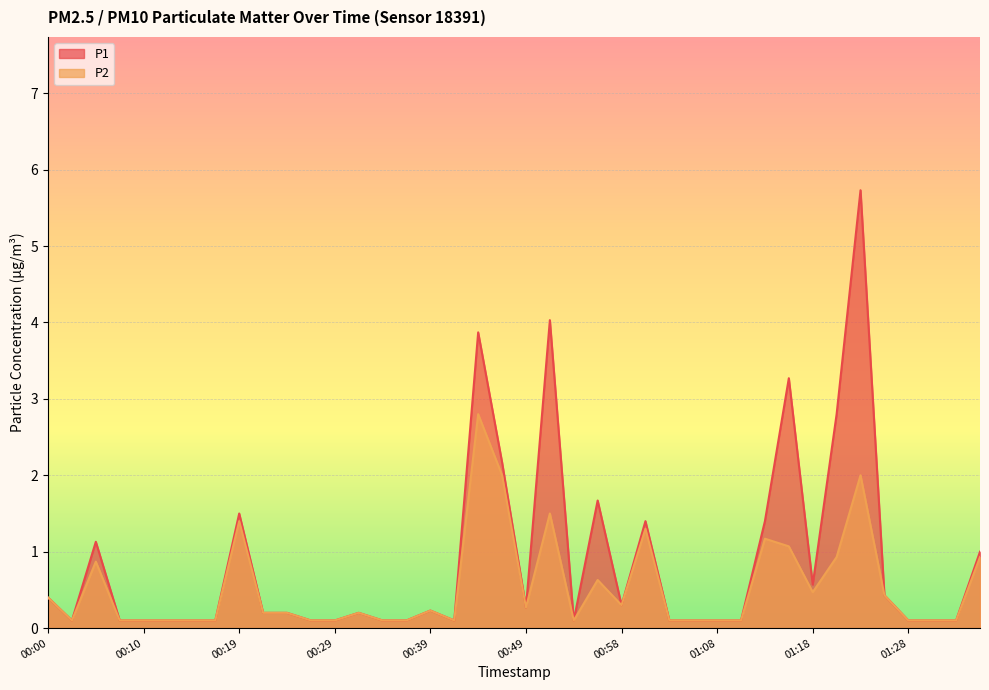

True or false: P1 and P2 intersect in this chart.

False